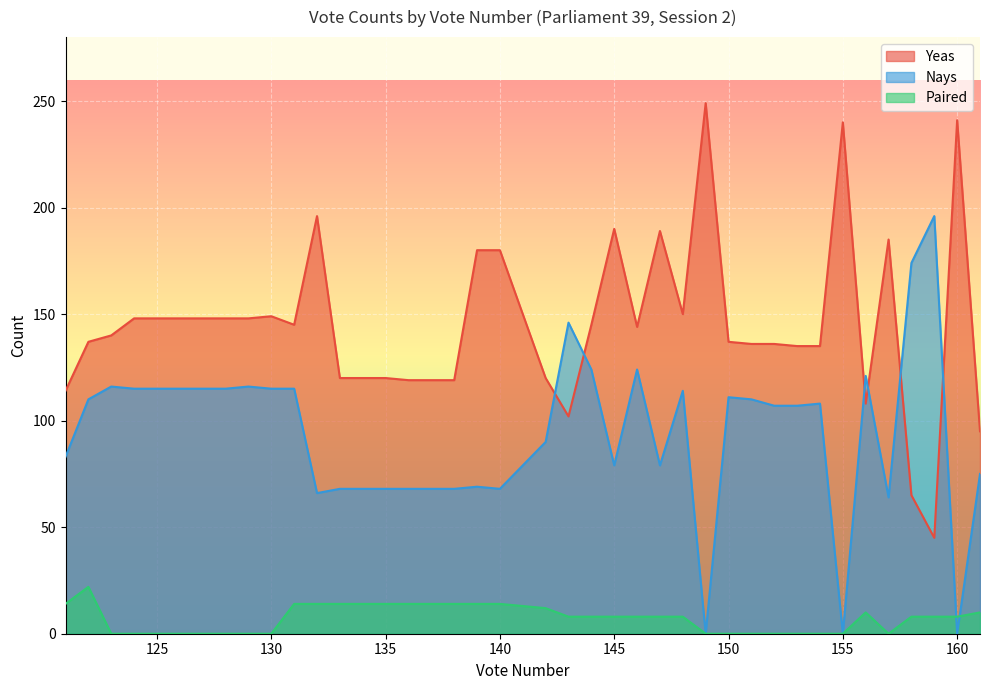

How many data points in Paired are above 8?

15